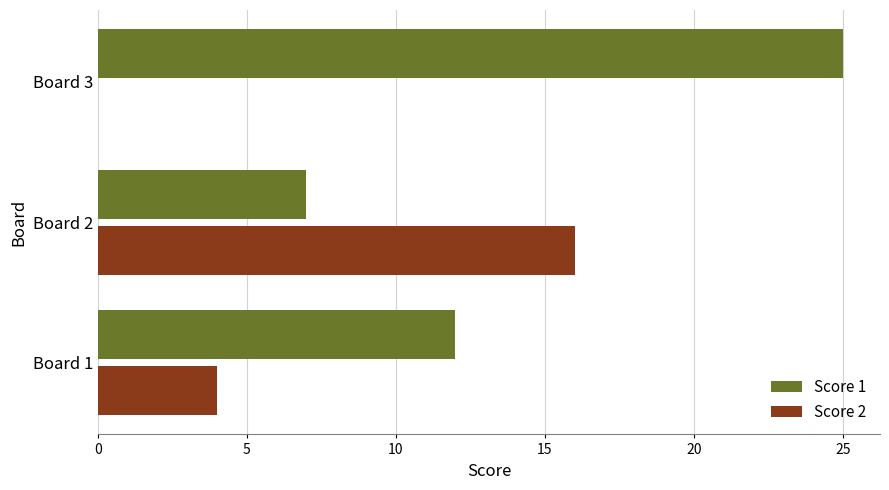

What is the maximum value shown in the chart?

25